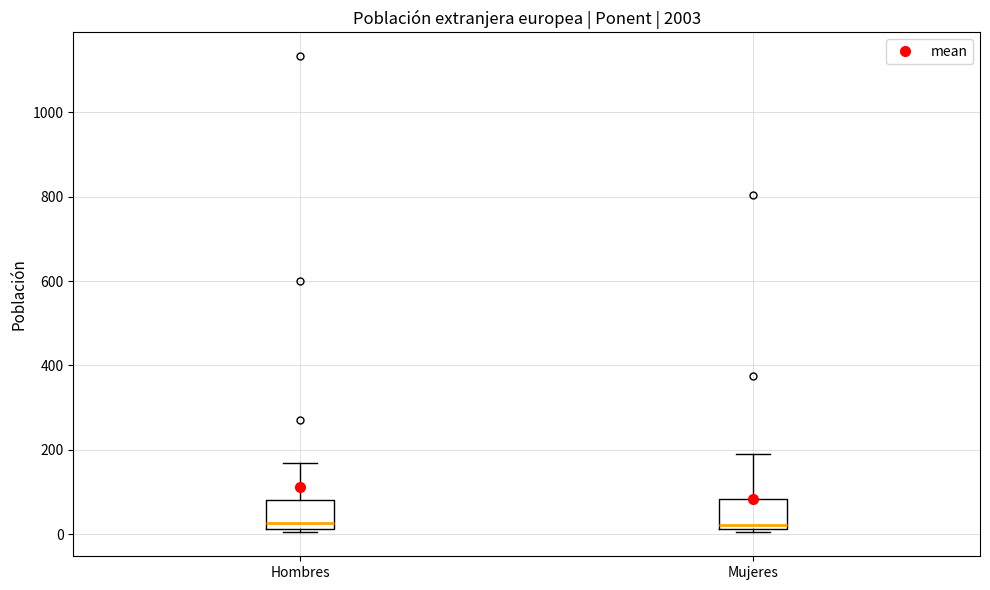

Where is the lower edge of the box for Mujeres on the y-axis? The values are not printed on the chart, so give them approximately, as read against the axis.

20